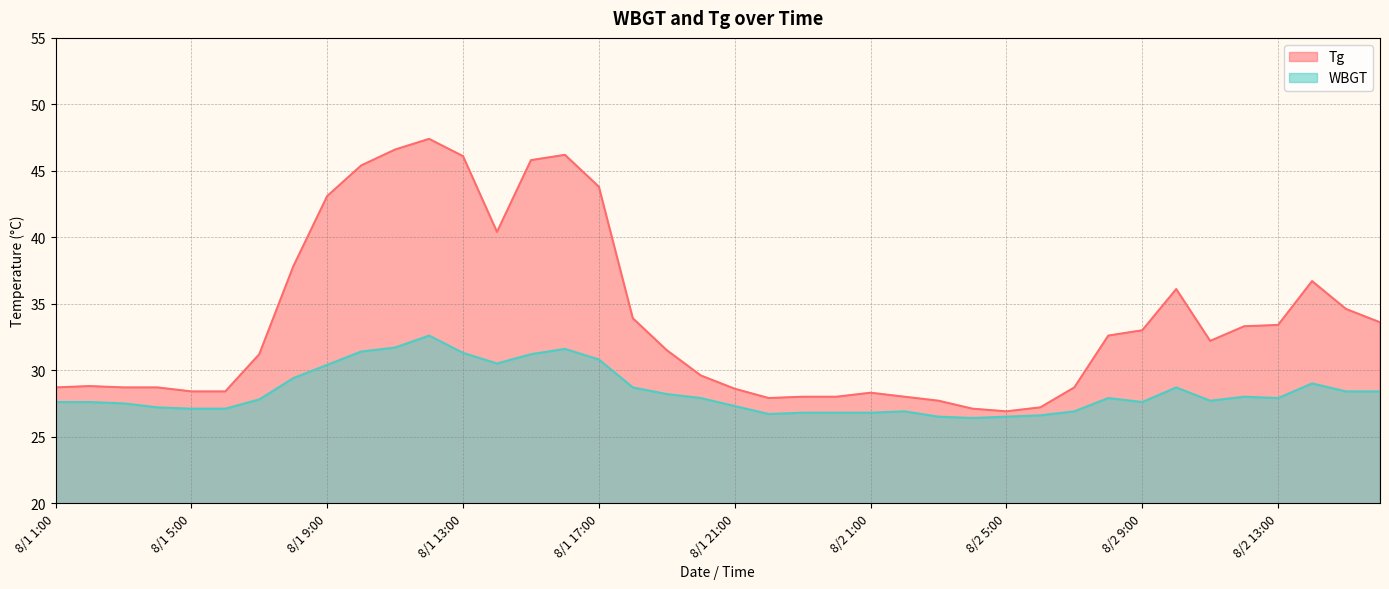

What is the spread (max minus min) of values at 8/1 10:00?

14.0